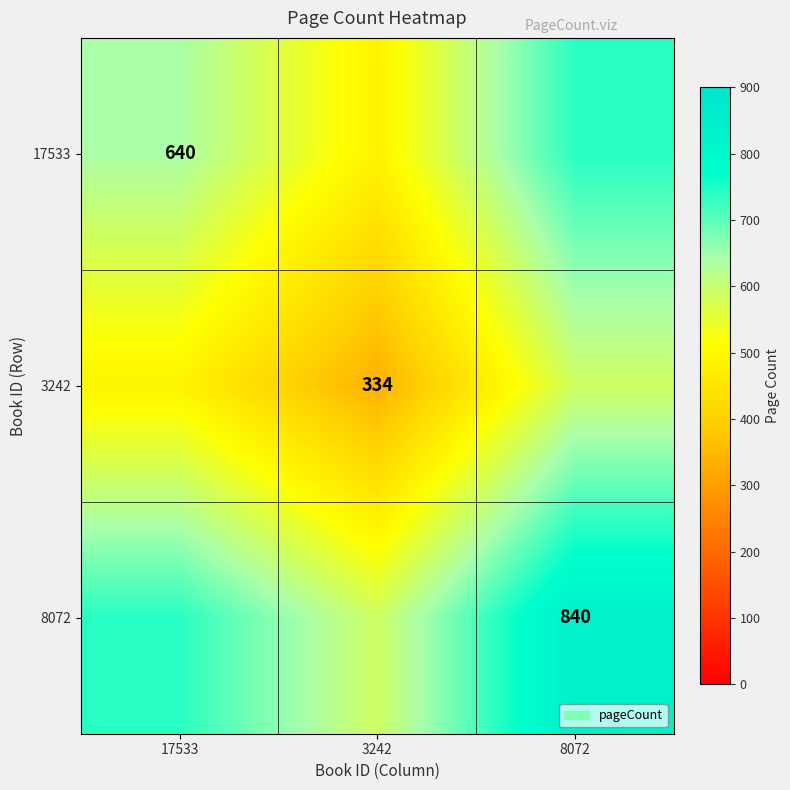

True or false: 3242 has a value of 210 at 3242.

False